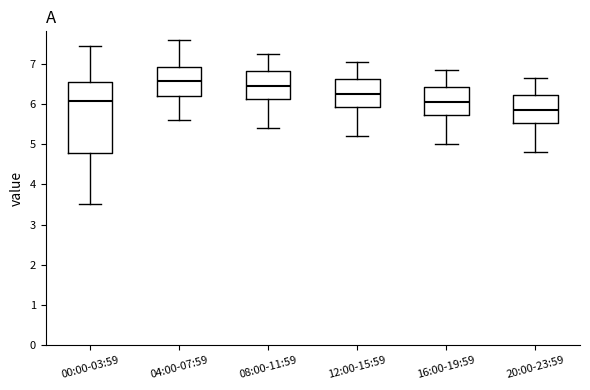

Reading left to right, read every box against the y-axis: the position of its median line, the range the box covers, and the ends of its whiskers. The values are not printed on the chart, so give them approximately, as read against the axis.

00:00-03:59: median 6.1, box 4.8 to 6.6, whiskers 3.5 to 7.5
04:00-07:59: median 6.6, box 6.2 to 6.9, whiskers 5.6 to 7.6
08:00-11:59: median 6.5, box 6.1 to 6.8, whiskers 5.4 to 7.3
12:00-15:59: median 6.3, box 5.9 to 6.6, whiskers 5.2 to 7.1
16:00-19:59: median 6.1, box 5.7 to 6.4, whiskers 5.0 to 6.9
20:00-23:59: median 5.9, box 5.5 to 6.2, whiskers 4.8 to 6.7